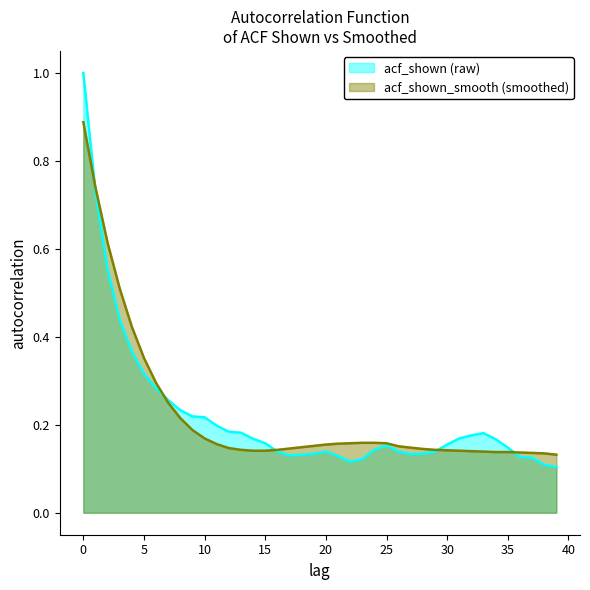

What is the difference between the acf_shown values at 39 and 2?

0.5